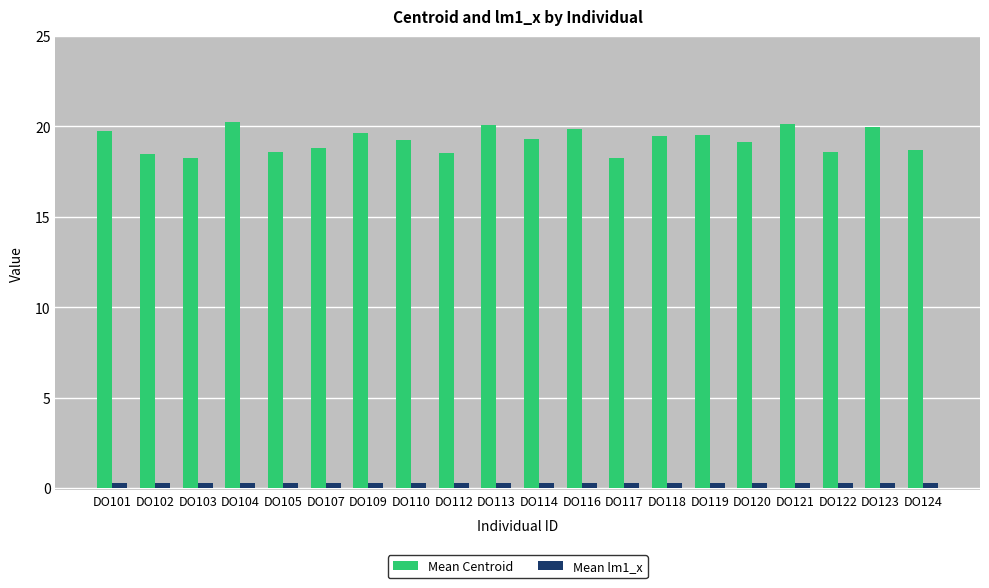

List the series in order of their peak value, lowest first.

Mean lm1_x, Mean Centroid